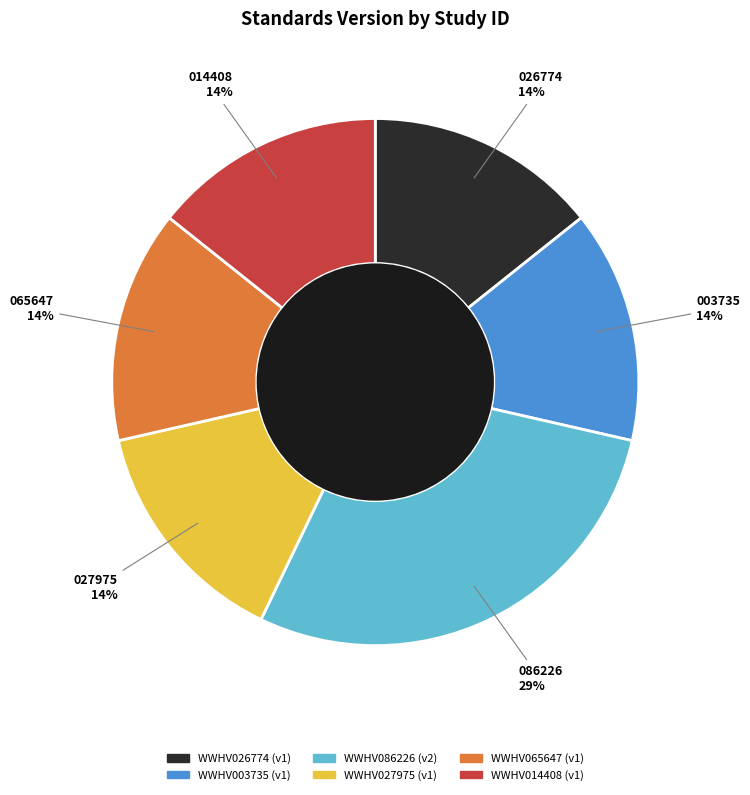

Which has a higher value, WWHV086226 or WWHV027975?

WWHV086226